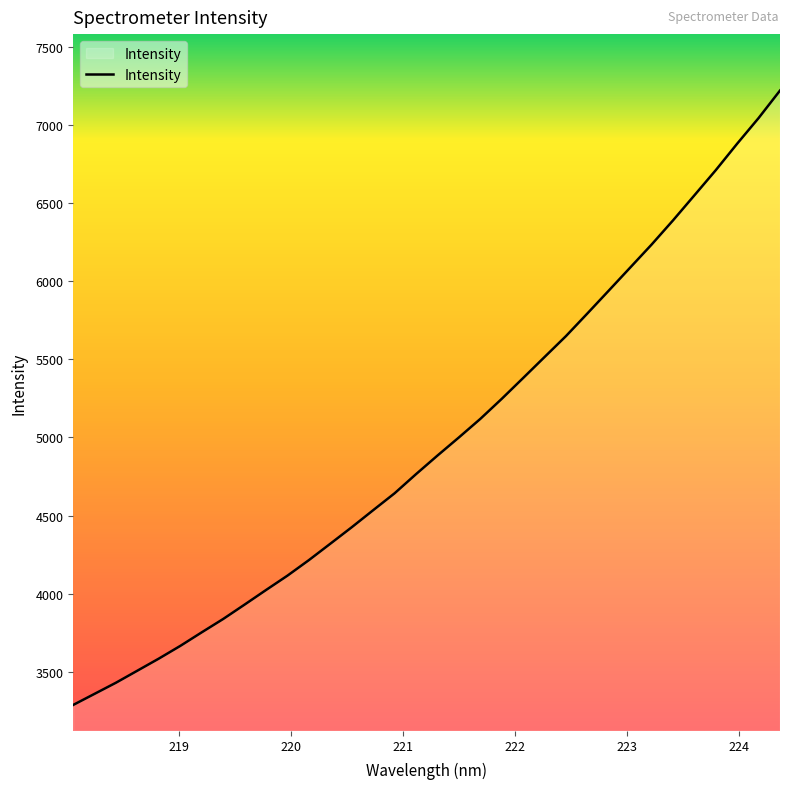

What is the minimum value shown in the chart?

3287.9